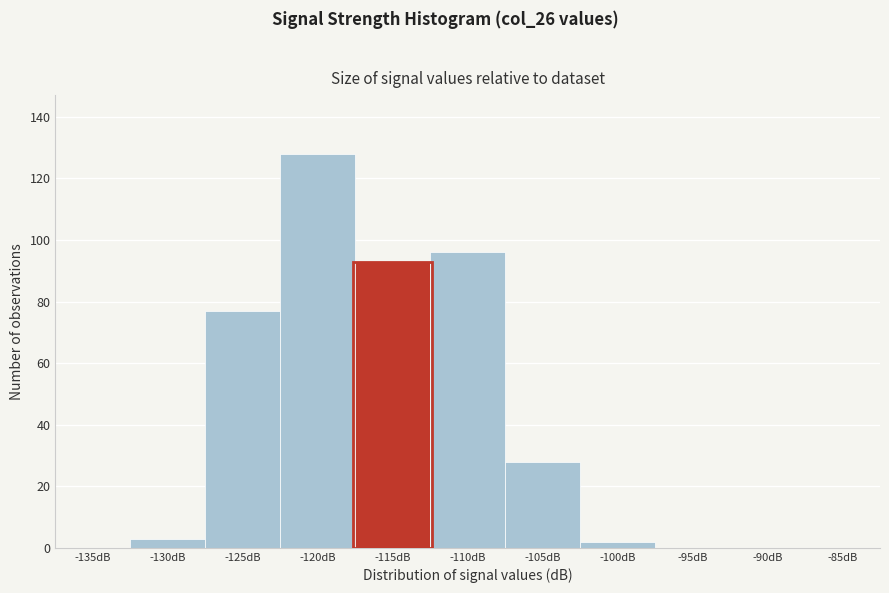

Reading left to right, what are all the values shown in this chart?

-135dB=0	-130dB=3	-125dB=77	-120dB=128	-115dB=93	-110dB=96	-105dB=28	-100dB=2	-95dB=0	-90dB=0	-85dB=0